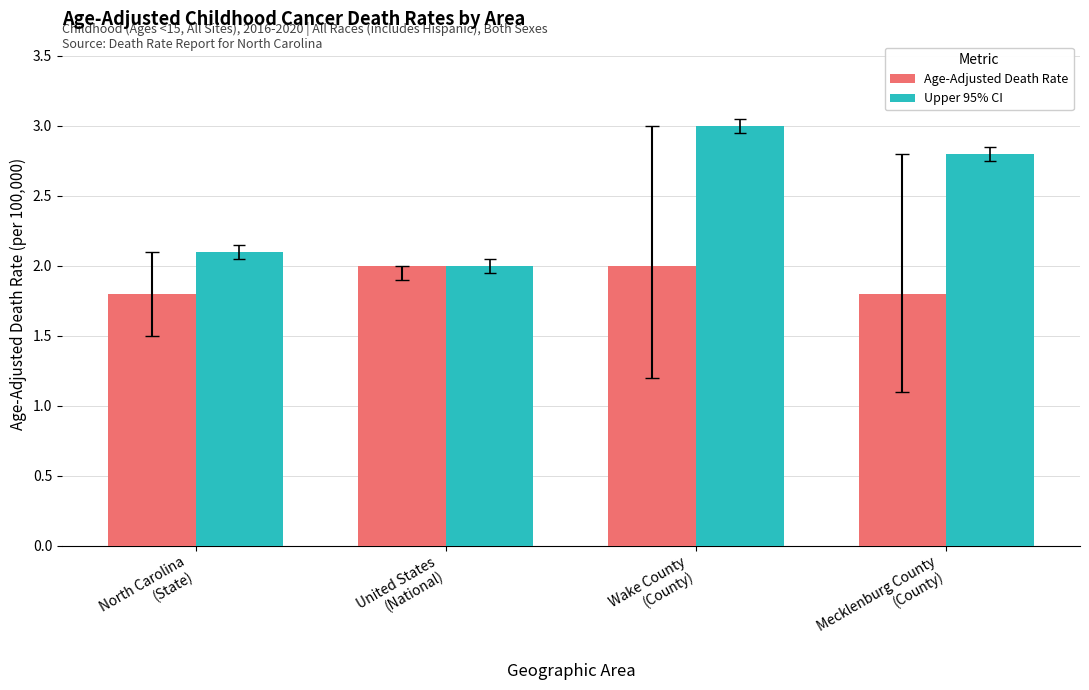

What is the lowest value of the Age-Adjusted Death Rate series?

1.8